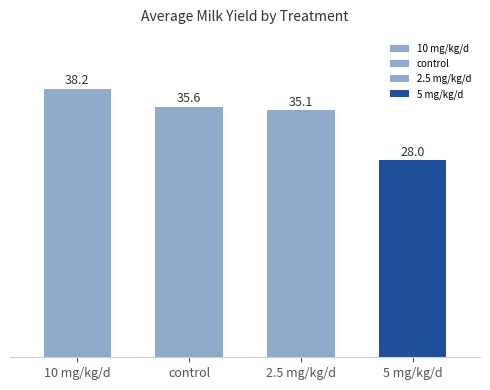

What is the difference between the maximum and minimum values?

10.2